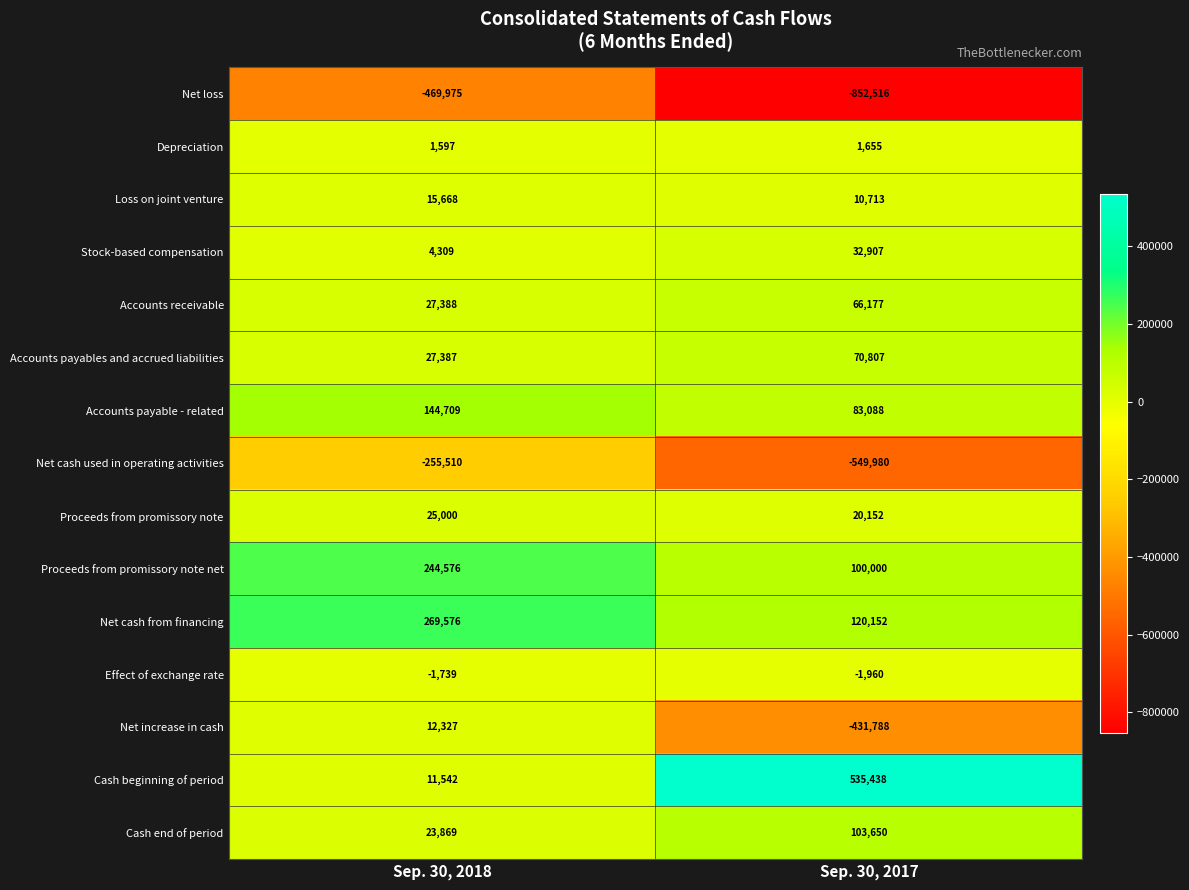

What value does the Effect of exchange rate series have at Sep. 30, 2018, to the nearest 5?

-1740